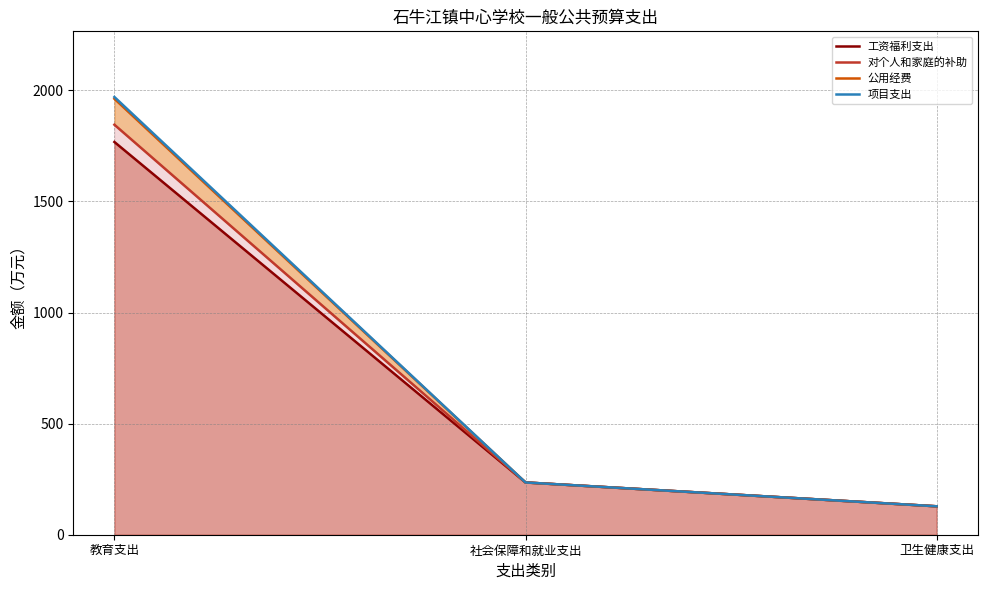

At which label does 对个人和家庭的补助 reach its minimum?

卫生健康支出